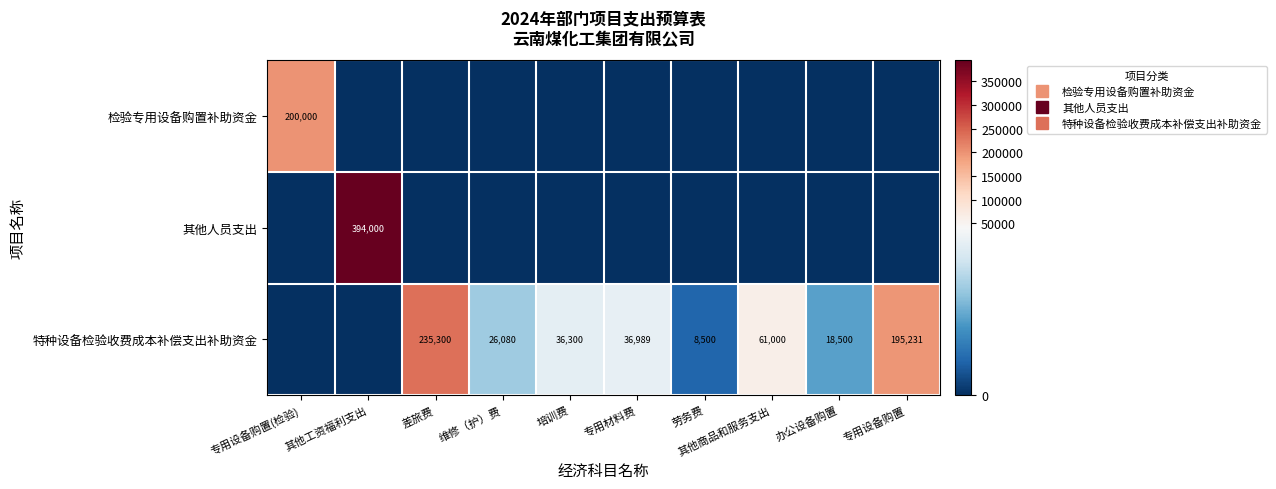

What is the maximum value shown in the chart?

394000.0